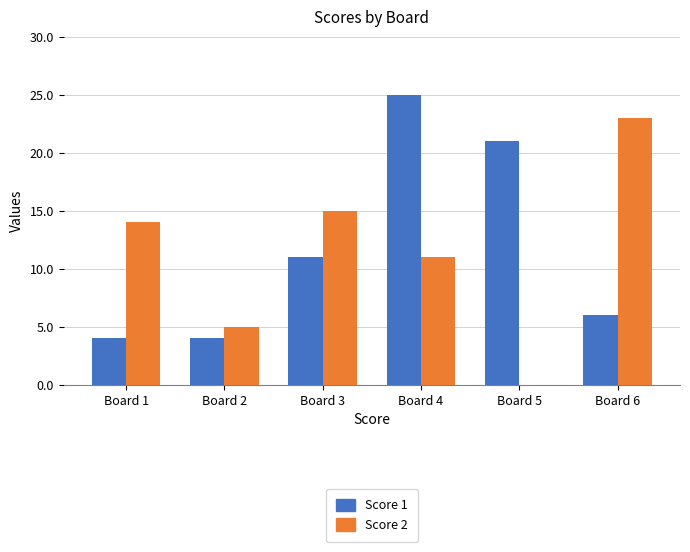

Which series changed the most between Board 1 and Board 3?

Score 1